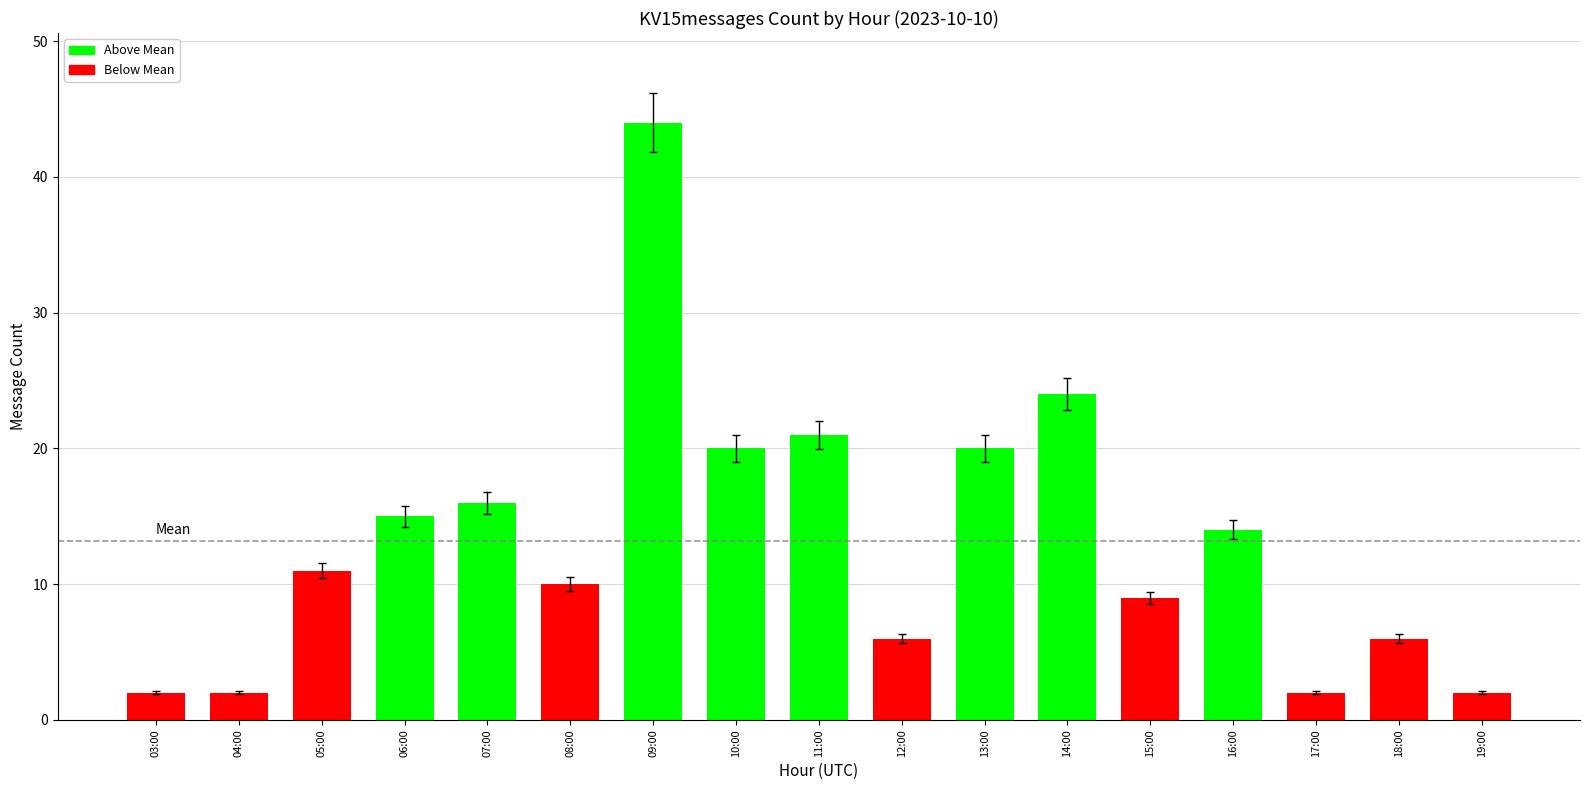

Reading left to right, what are all the values shown in this chart?

2	2	11	15	16	10	44	20	21	6	20	24	9	14	2	6	2